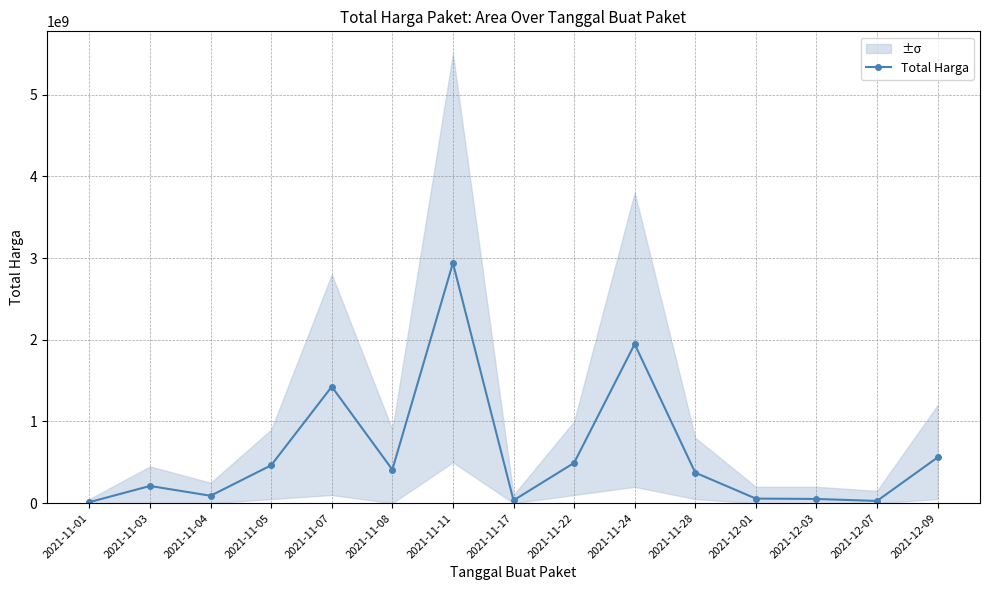

At which category does the data reach its first local peak?

2021-11-03